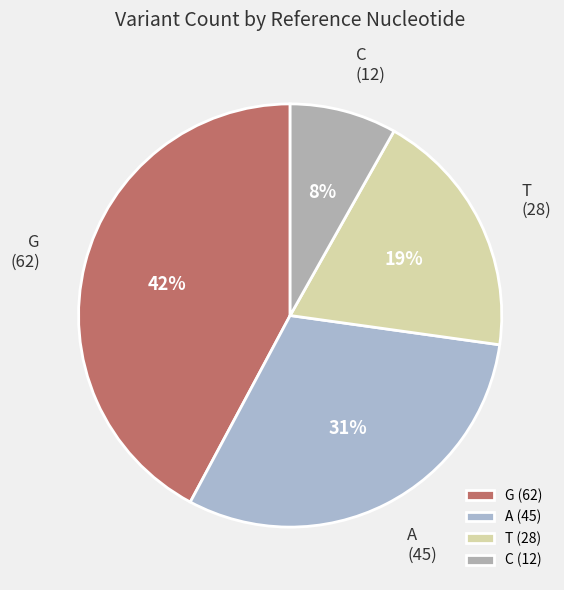

Rank the categories by value from lowest to highest.

C, T, A, G